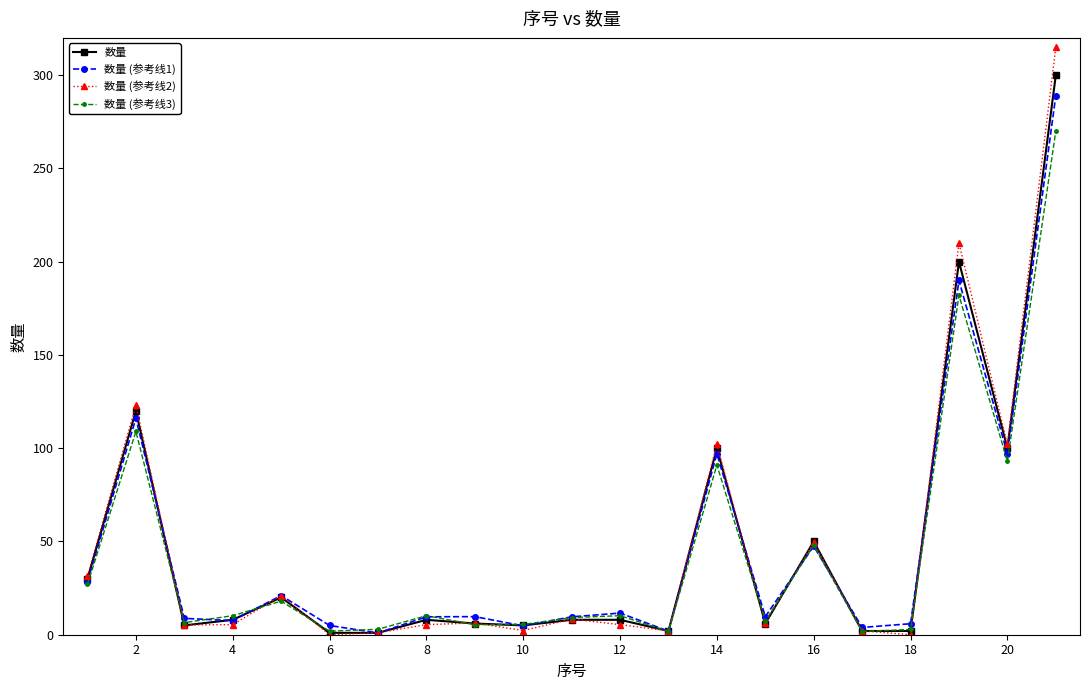

How many lines are shown in the chart?

4